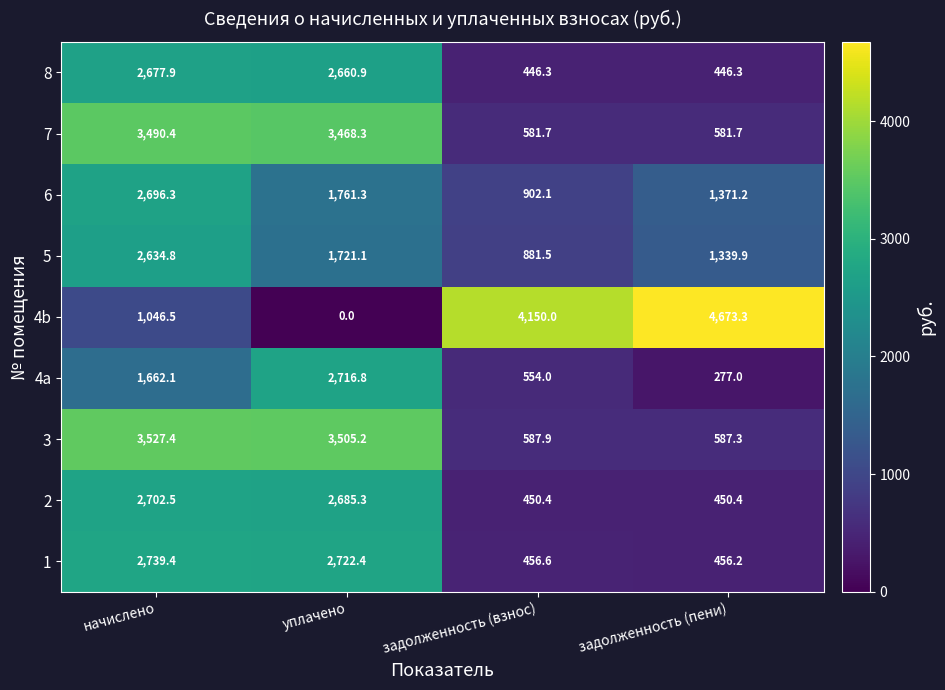

What is the difference between the 7 values at задолженность (пени) and начислено?

2908.7